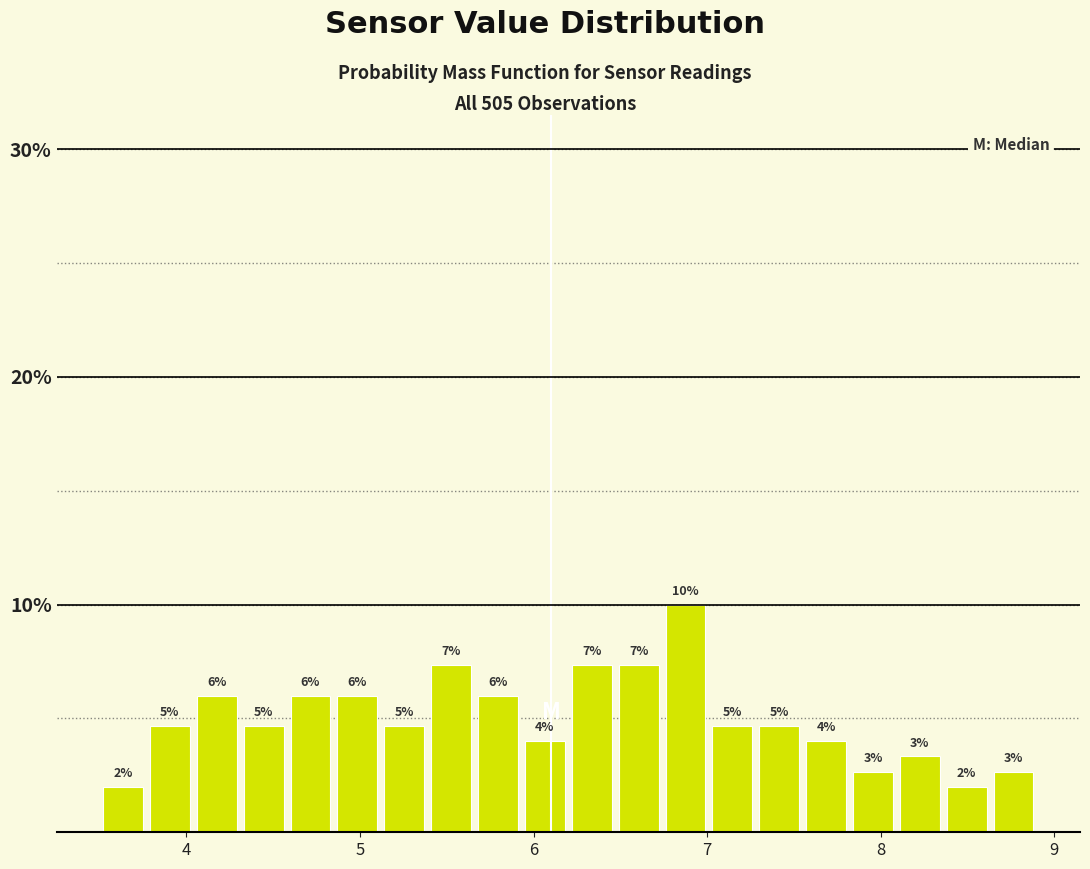

Read against the x-axis, roughly where is the centre of the tallest bar?

6.9